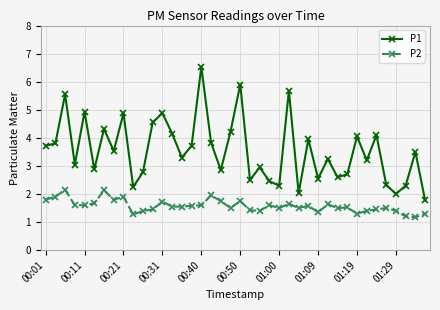

What is the smallest value displayed?

1.2